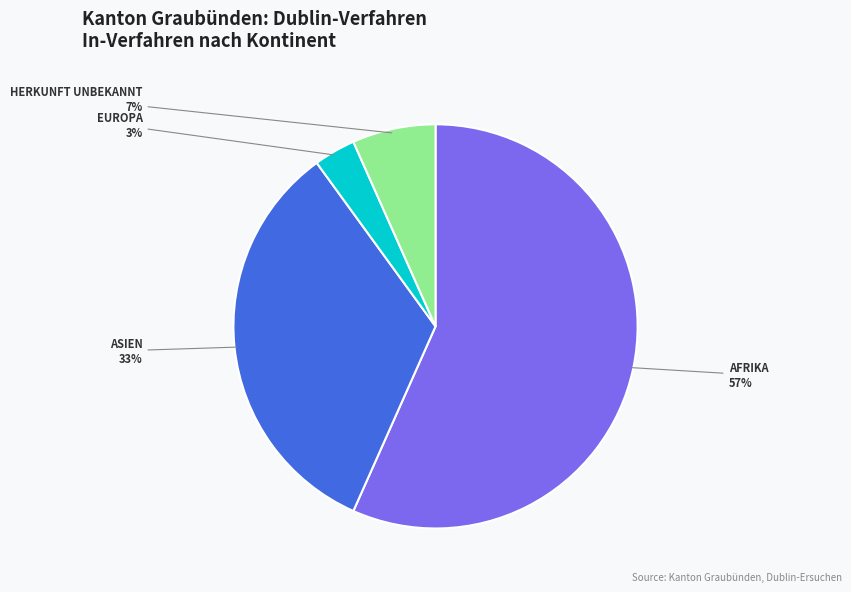

To the nearest percent, what is the average slice percentage?

25%